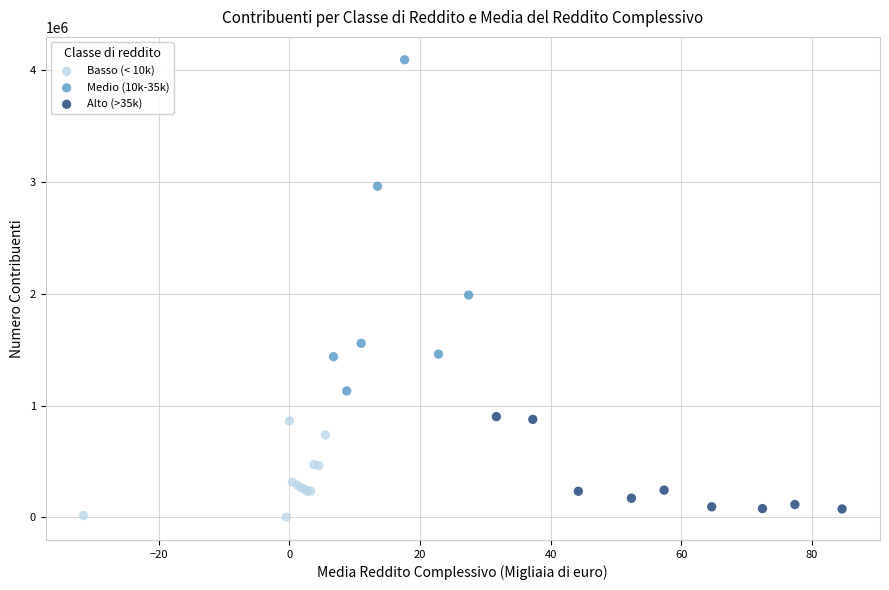

Which series contains the highest Y value?

Medio (10k-35k)